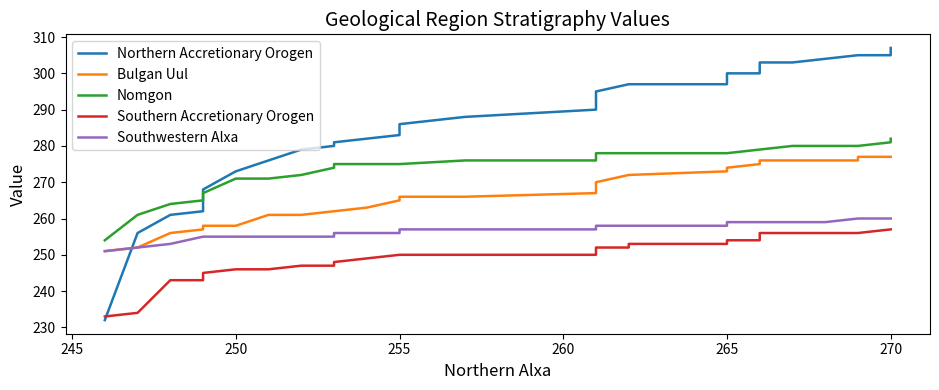

Which series has the largest total across all categories?

Northern Accretionary Orogen